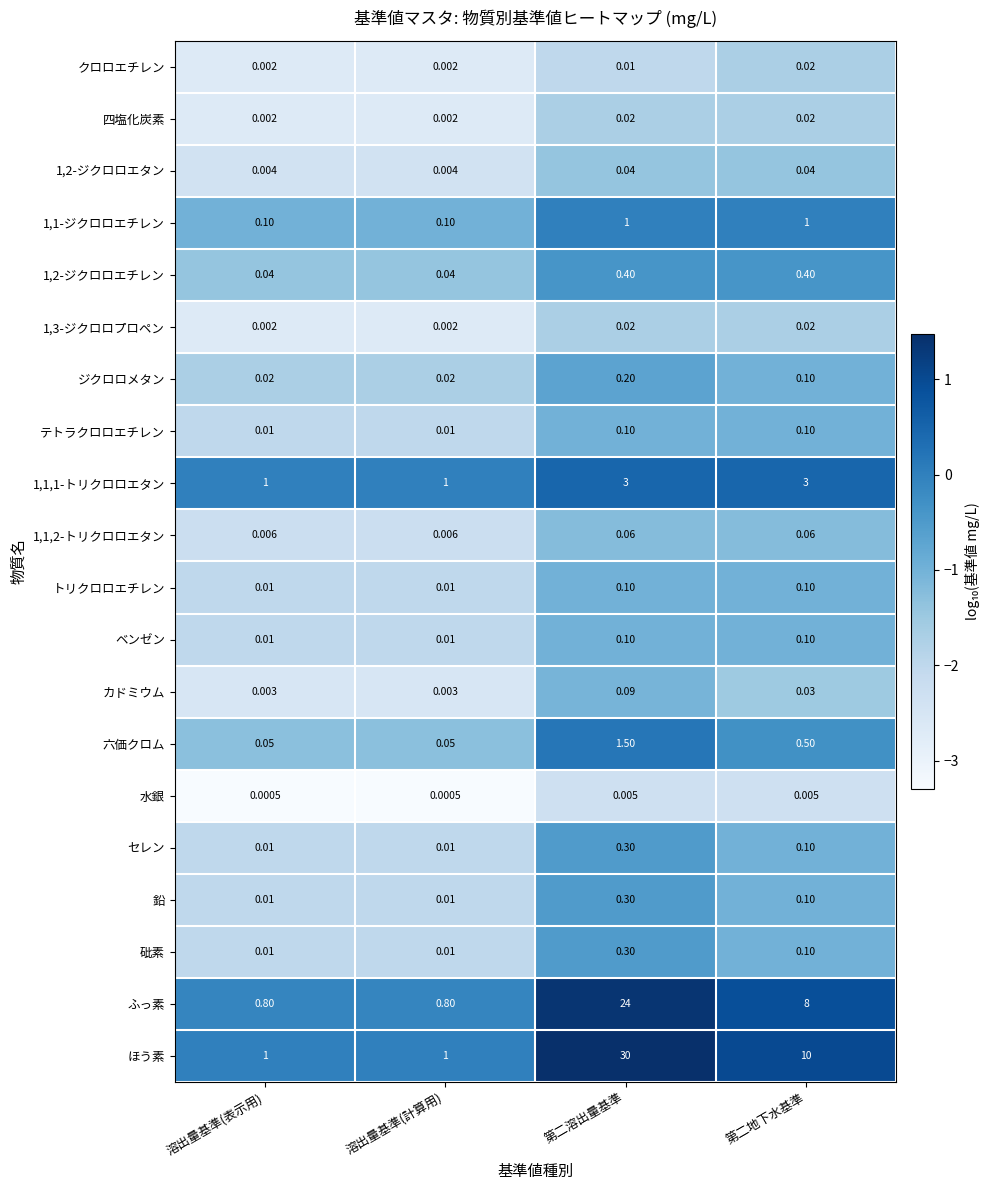

At which category is the sum across all series the highest?

第二溶出量基準